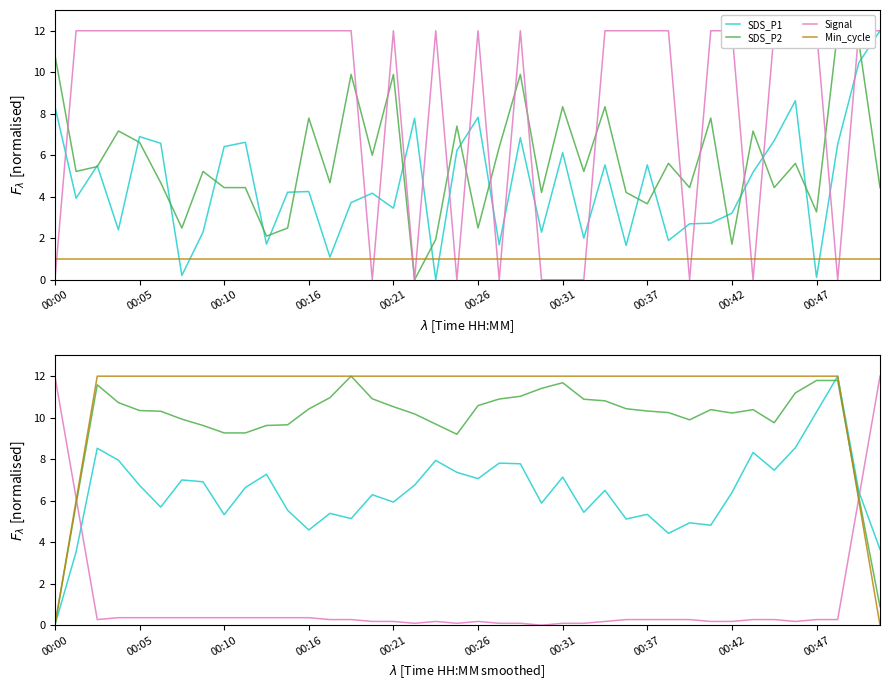

How many times do Signal and SDS_P1 cross each other?

2